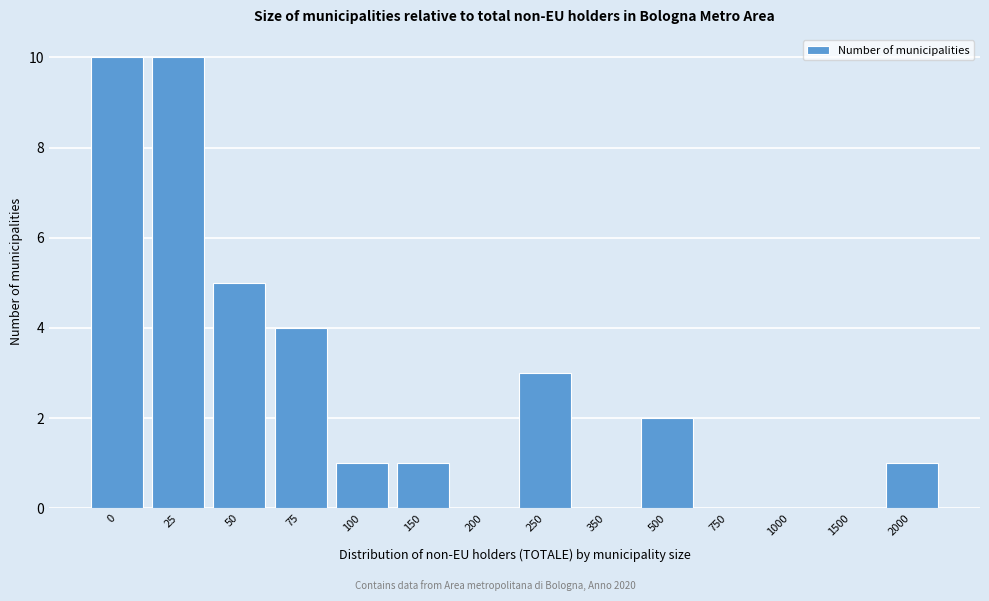

Reading left to right, what are all the values shown in this chart?

0=10	25=10	50=5	75=4	100=1	150=1	200=0	250=3	350=0	500=2	750=0	1000=0	1500=0	2000=1